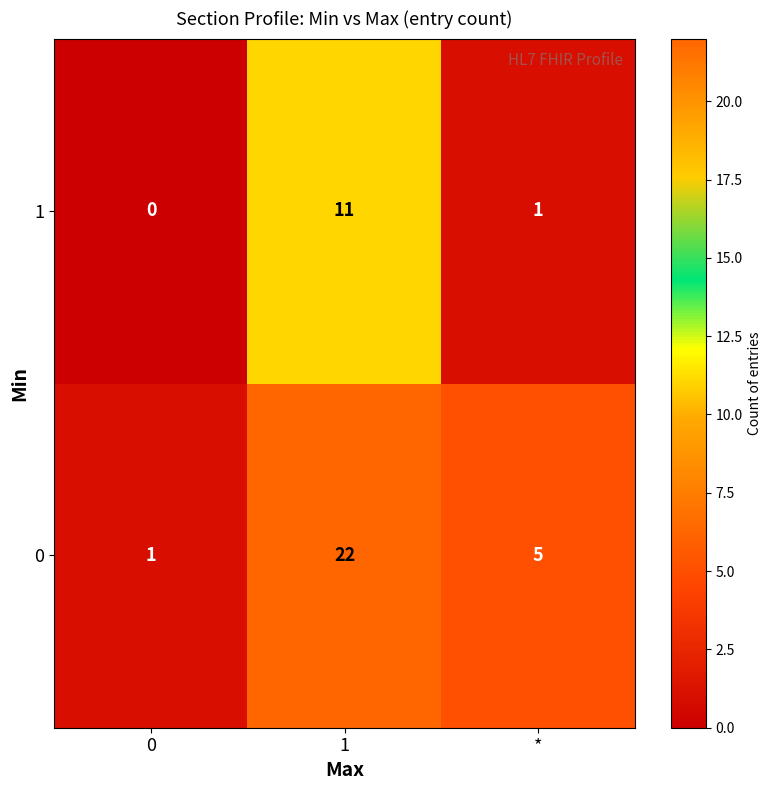

Which series has the largest total across all categories?

0